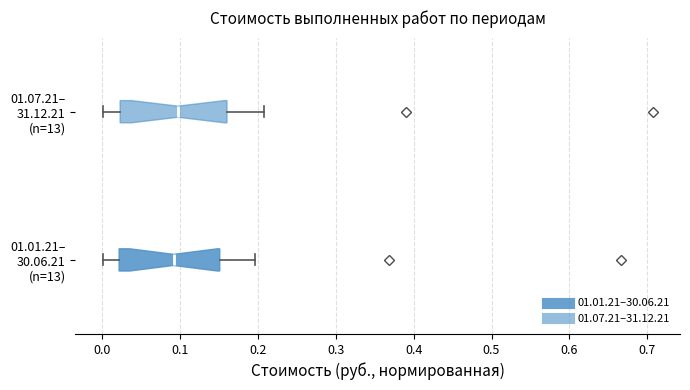

Reading bottom to top, read every box against the x-axis: the position of its median line, the range the box covers, and the ends of its whiskers. The values are not printed on the chart, so give them approximately, as read against the axis.

01.01.21– 30.06.21 (n=13): median 0.09, box 0.02 to 0.15, whiskers 0.00 to 0.20
01.07.21– 31.12.21 (n=13): median 0.10, box 0.02 to 0.16, whiskers 0.00 to 0.21